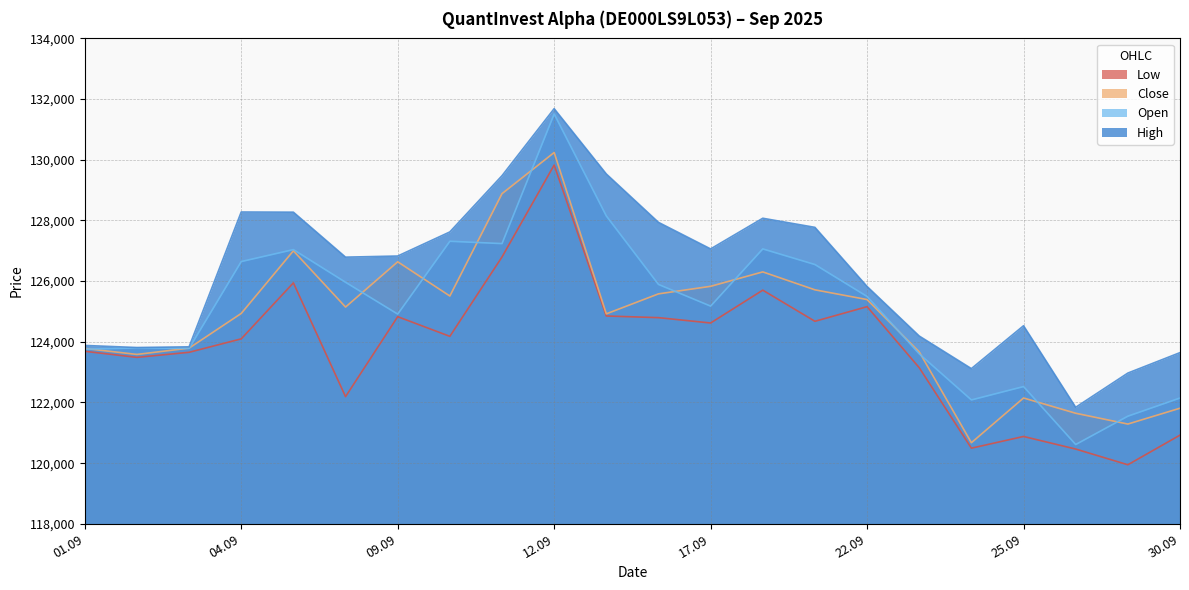

List the series in order of their overall mean, highest first.

High, Open, Close, Low